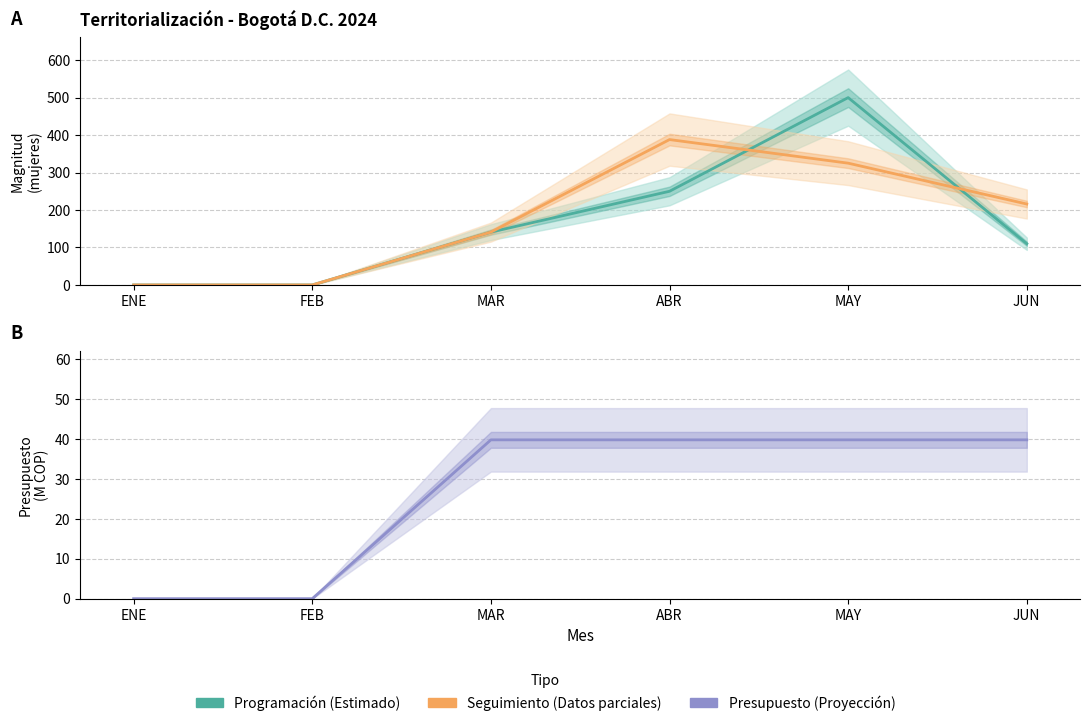

Which series has the largest range (max minus min)?

Programación (Estimado)